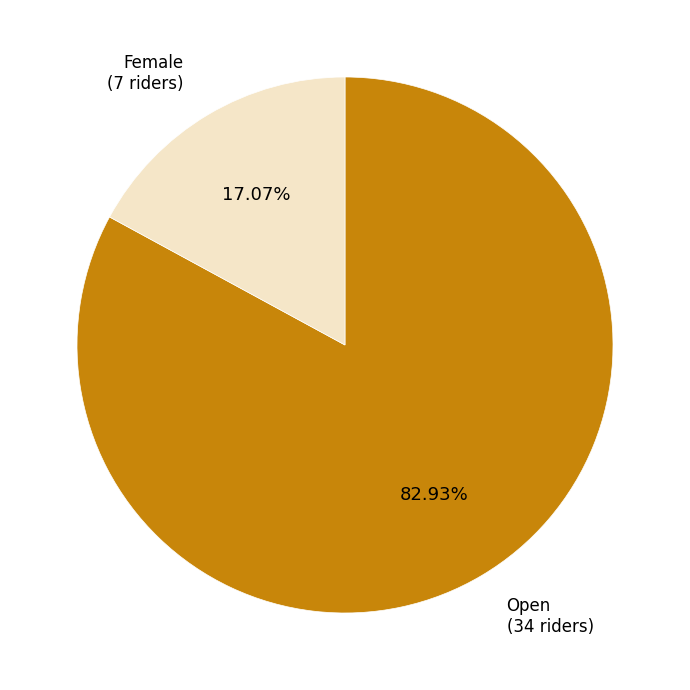

What percentage is the Female slice, to the nearest percent?

17%